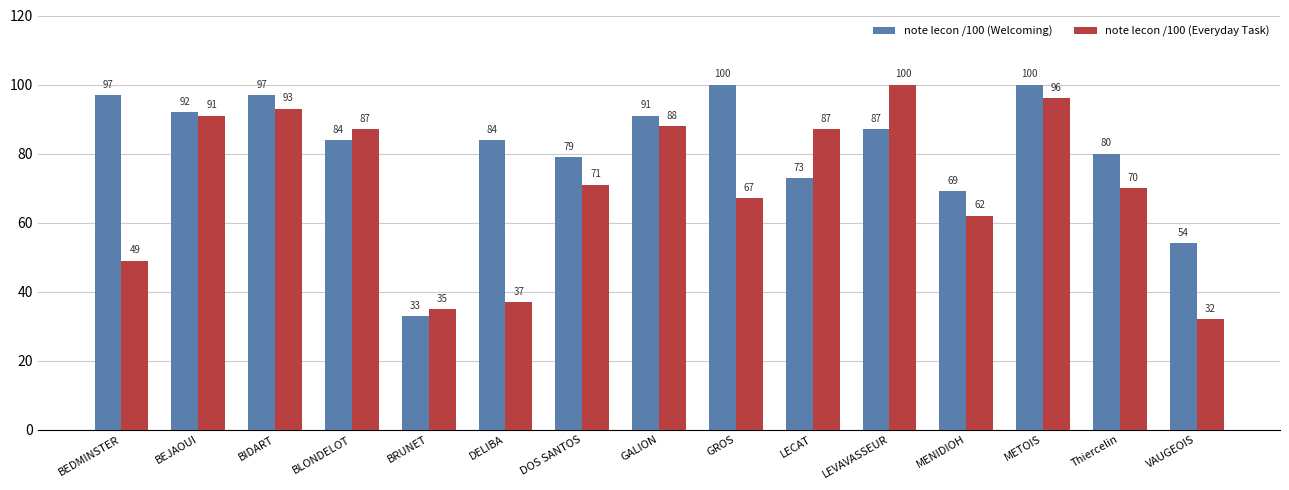

Rank the series by their average value, from lowest to highest.

note lecon /100 (Everyday Task), note lecon /100 (Welcoming)